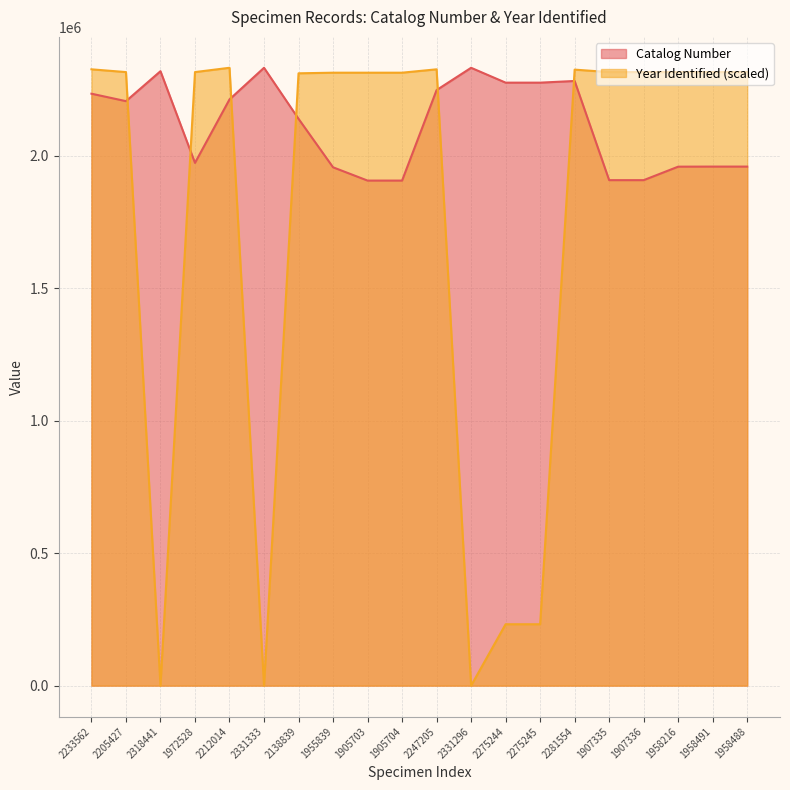

Rank the series by their maximum value, from lowest to highest.

Catalog Number, Year Identified